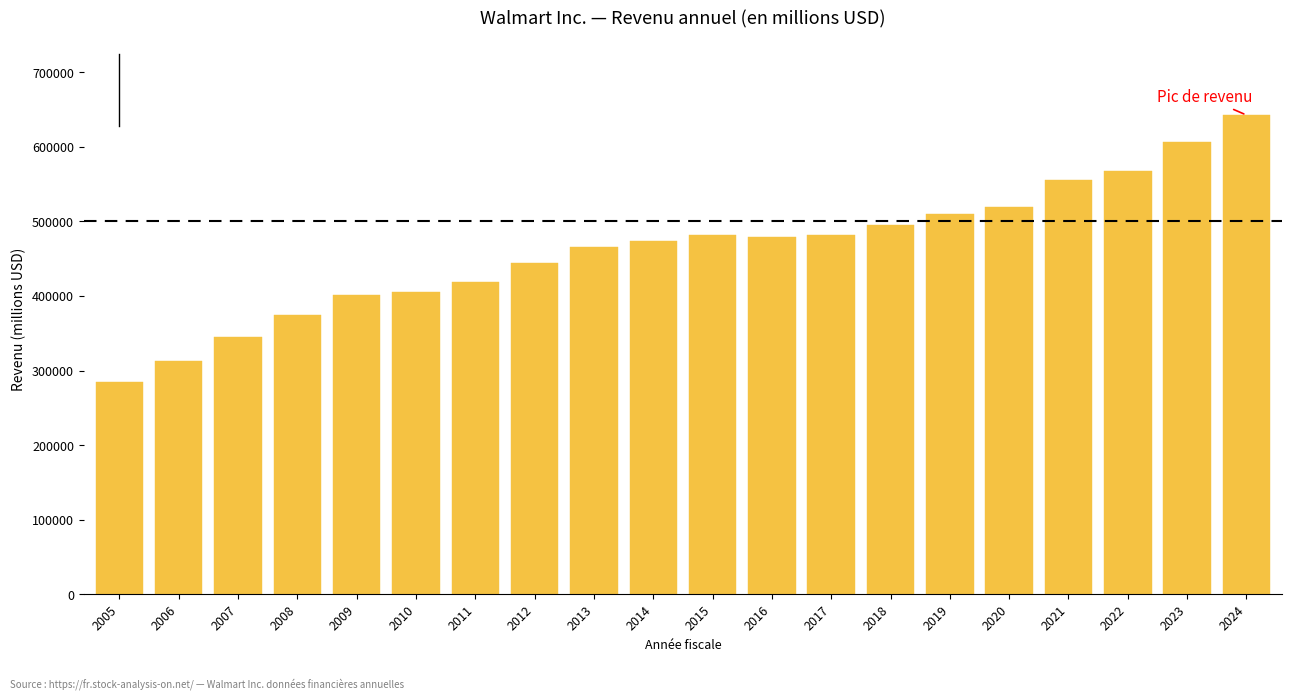

What is the ratio of the value at 2006 to the value at 2020?

0.6